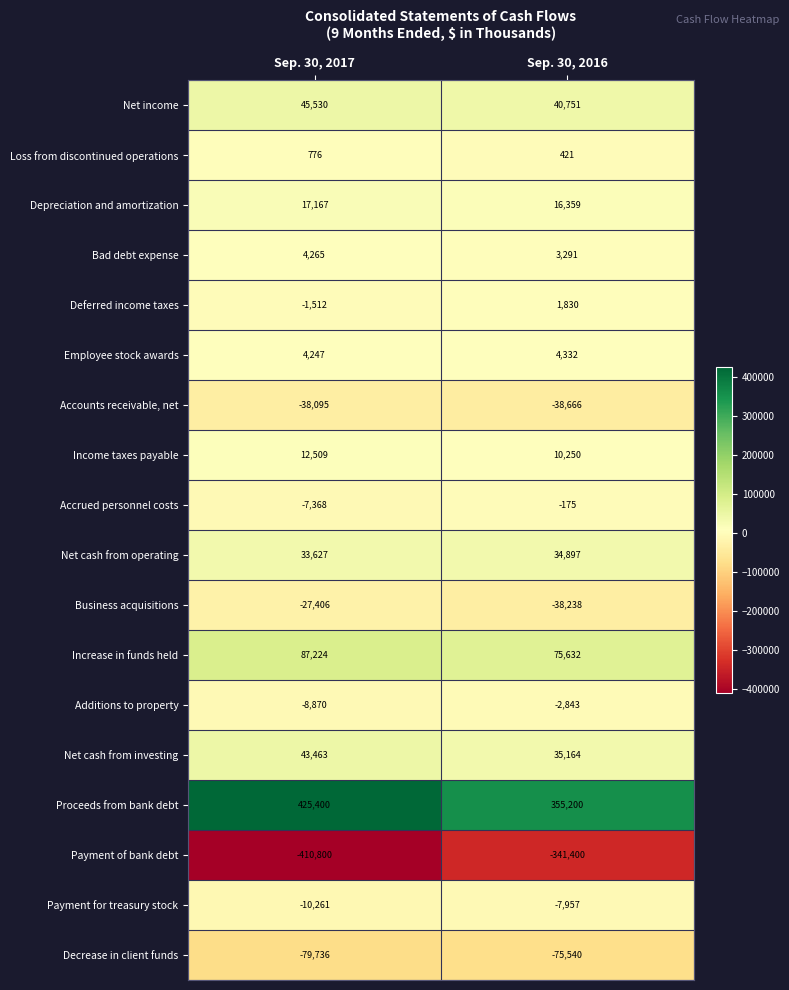

What is the spread (max minus min) of values at Sep. 30, 2017?

836200